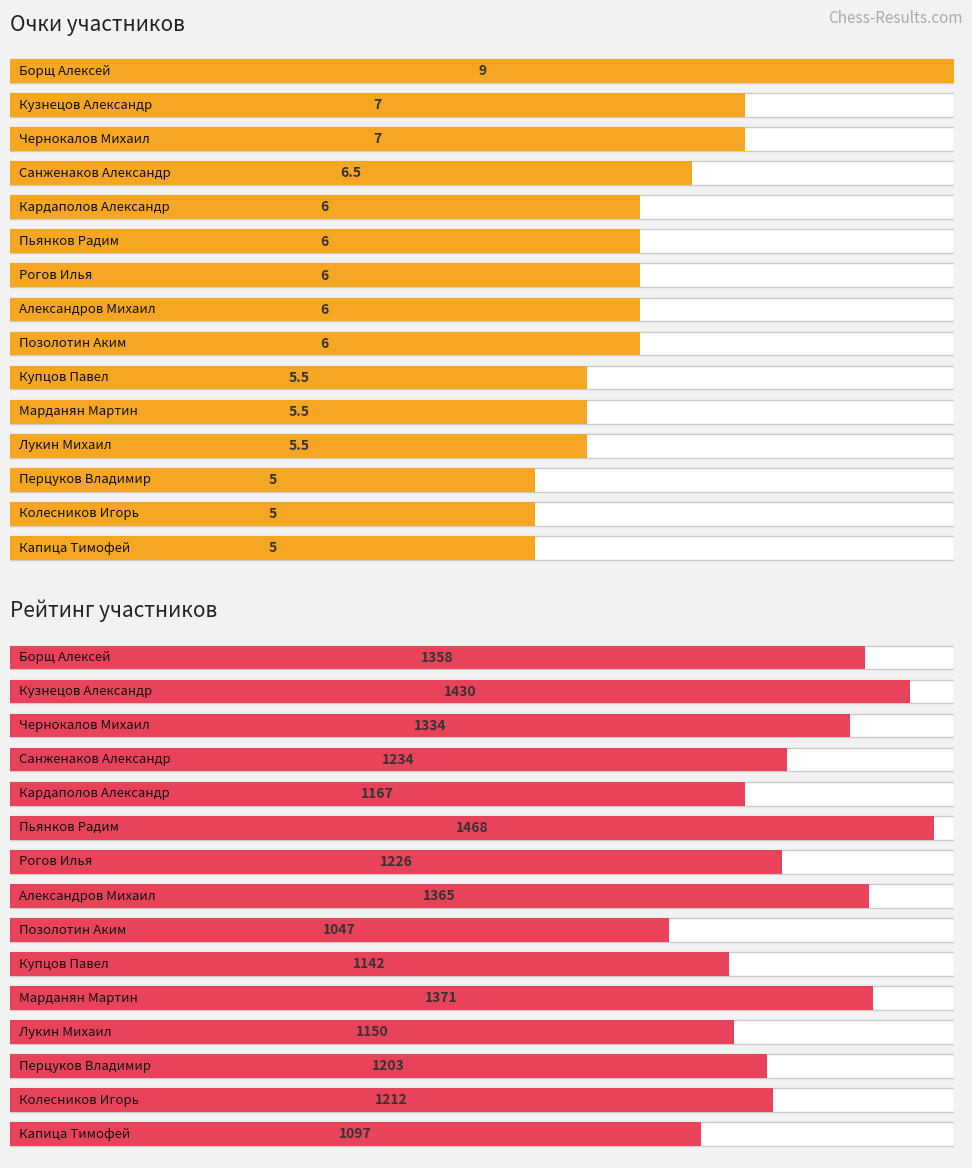

What is the difference between the Рейт.Нац. values at Кузнецов Александр and Позолотин Аким?

383.0